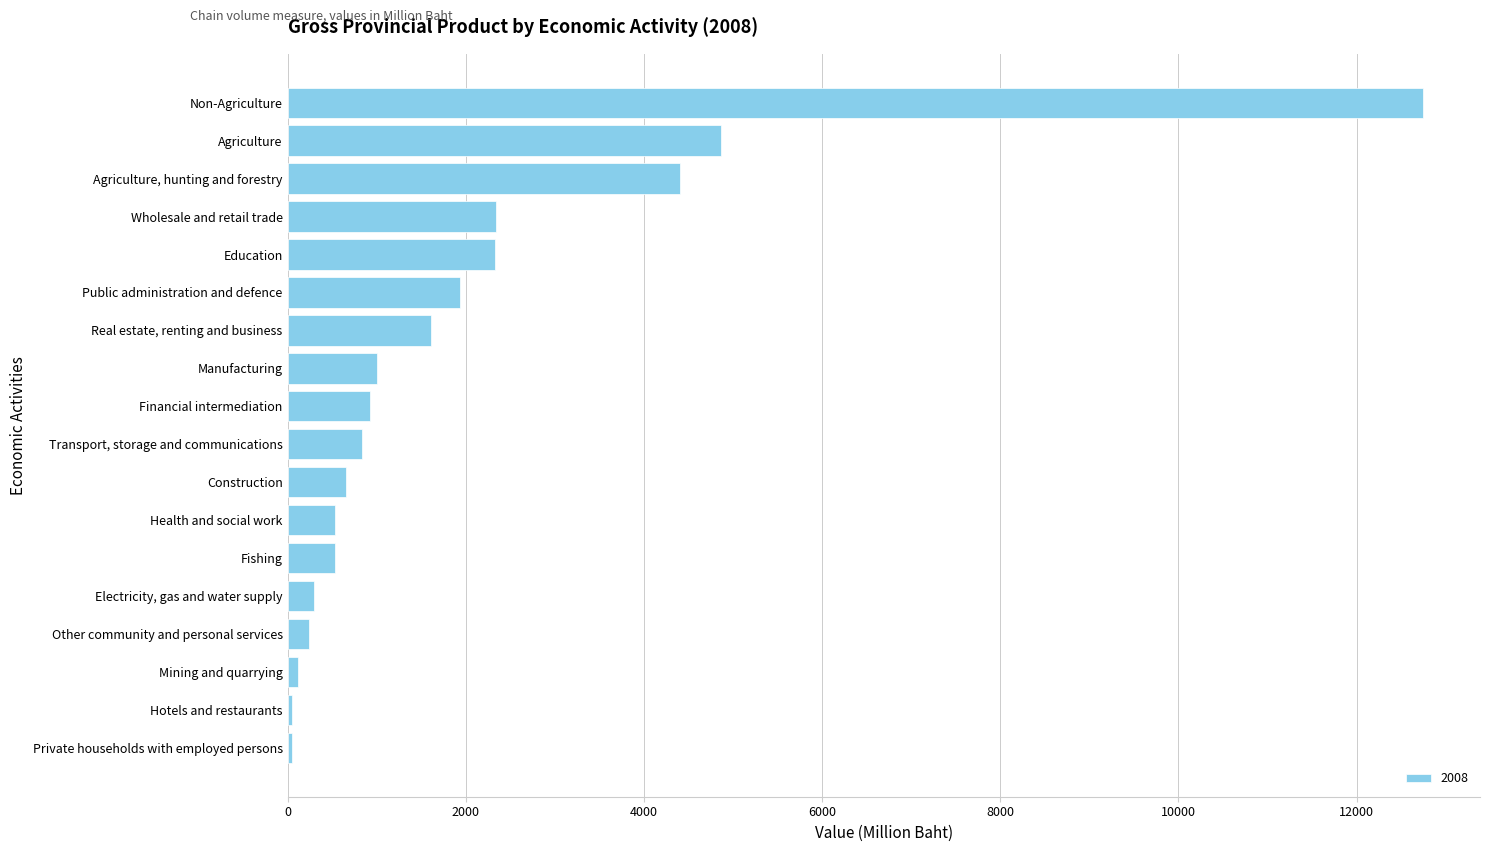

List the labels in order of value, largest first.

Non-Agriculture, Agriculture, Agriculture, hunting and forestry, Wholesale and retail trade, Education, Public administration and defence, Real estate, renting and business, Manufacturing, Financial intermediation, Transport, storage and communications, Construction, Health and social work, Fishing, Electricity, gas and water supply, Other community and personal services, Mining and quarrying, Hotels and restaurants, Private households with employed persons